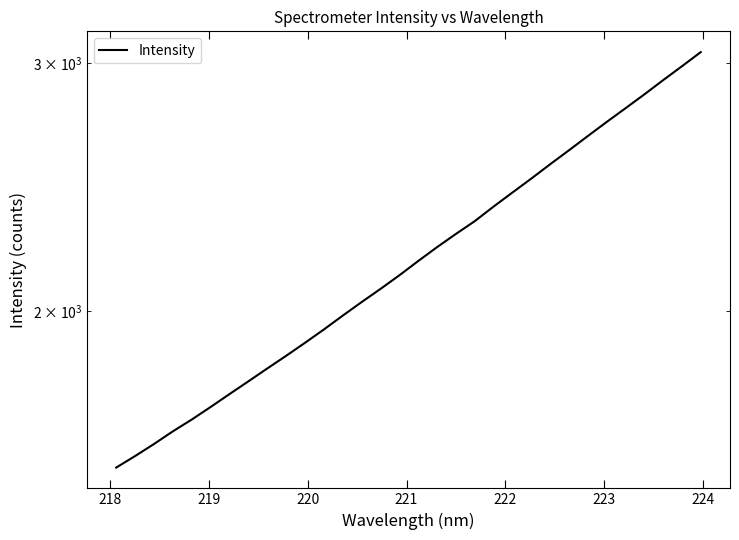

True or false: there are more than 2 points higher than both neighbors.

False